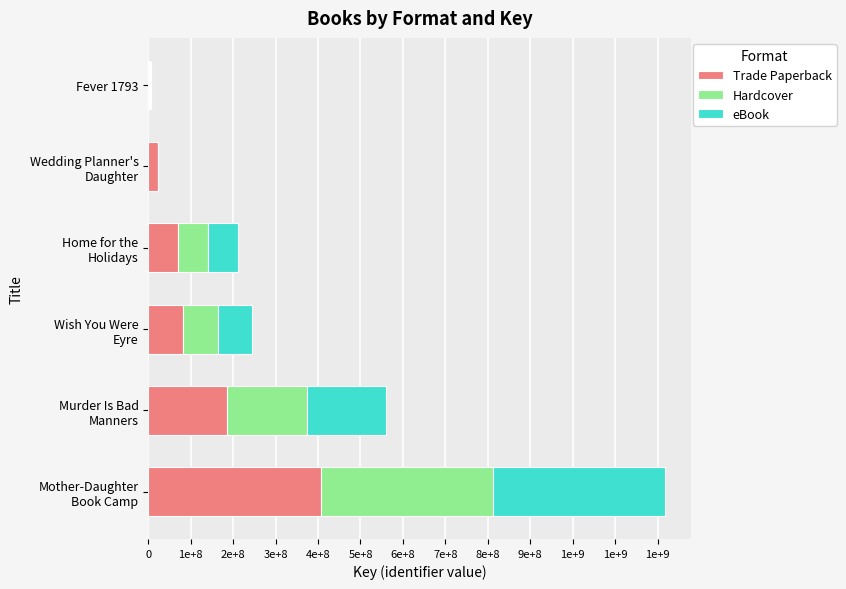

What are all the series names shown in the legend?

Trade Paperback, Hardcover, eBook